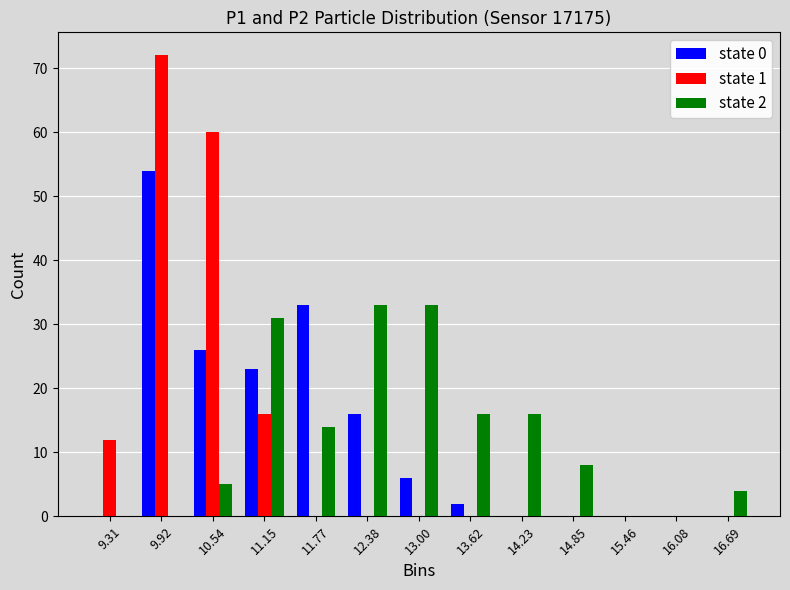

In the state 1 series, which range on the x-axis has the tallest bar?

9.6 to 10.2